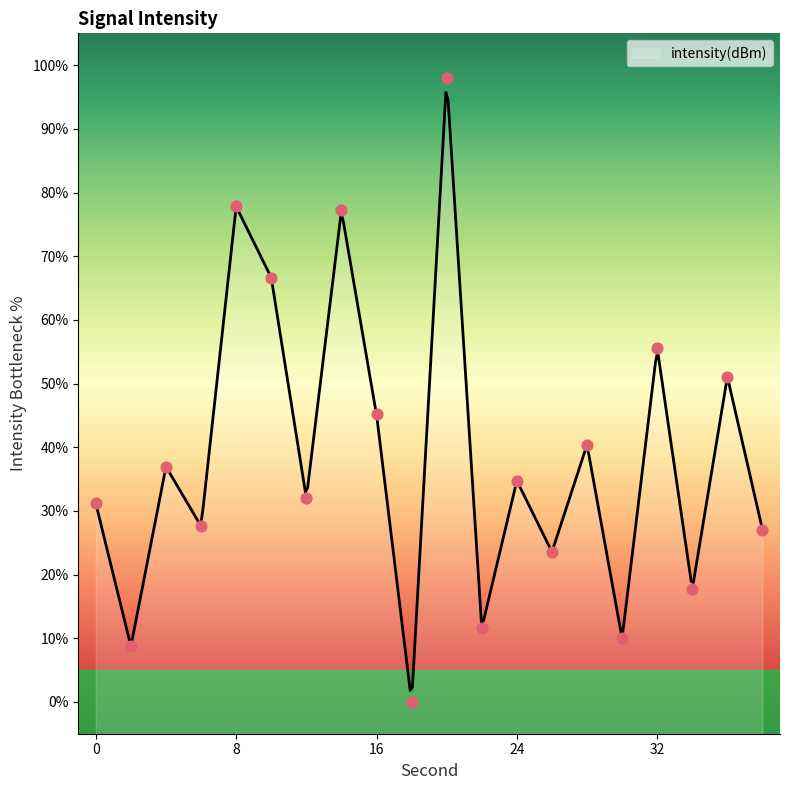

What is the change in value from 26 to 36?

+27.5